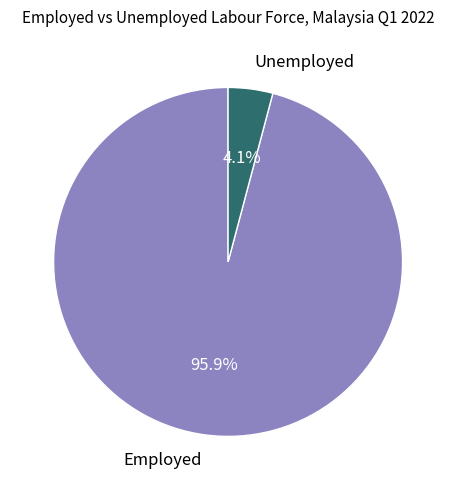

Is there any slice that represents more than half of the pie?

Yes